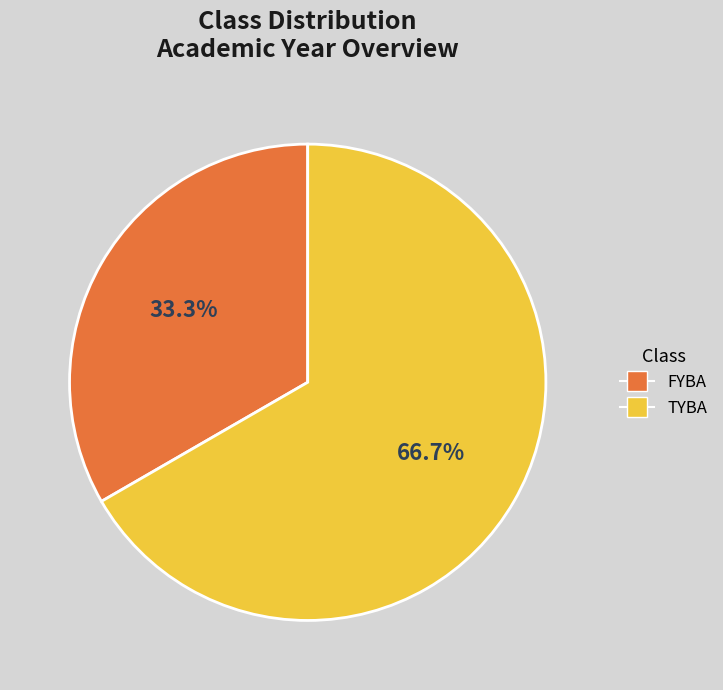

To the nearest percent, what is the difference between the largest and smallest slice percentages?

33%